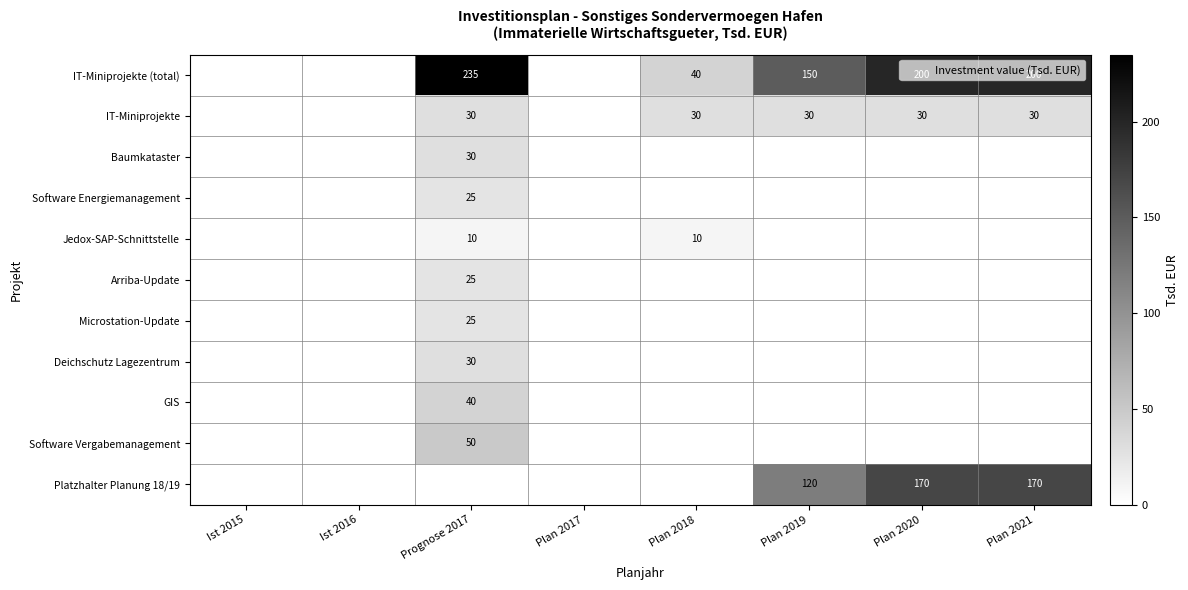

What is the difference between the highest and lowest values at Plan 2019?

150